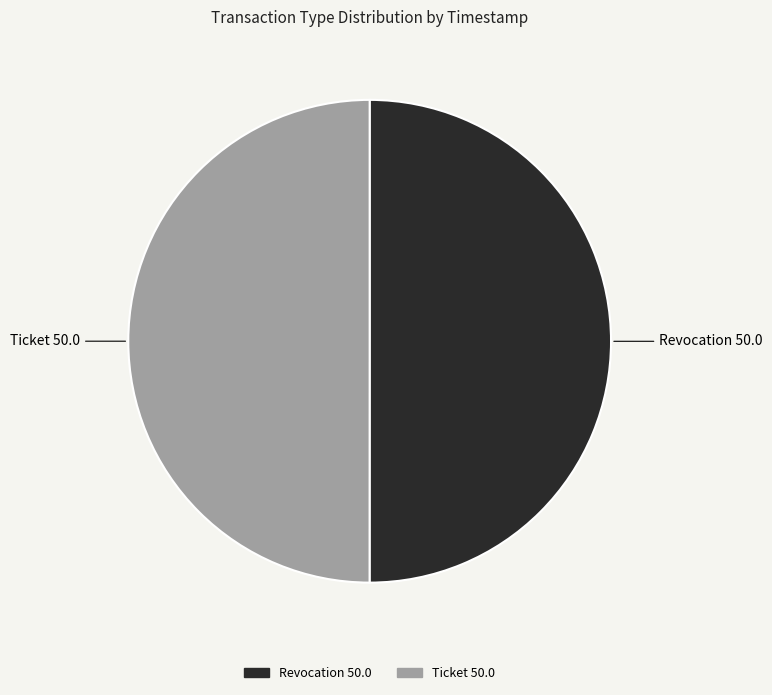

Approximately how many times larger is the value at Ticket 50.0 compared to Revocation 50.0?

1.0